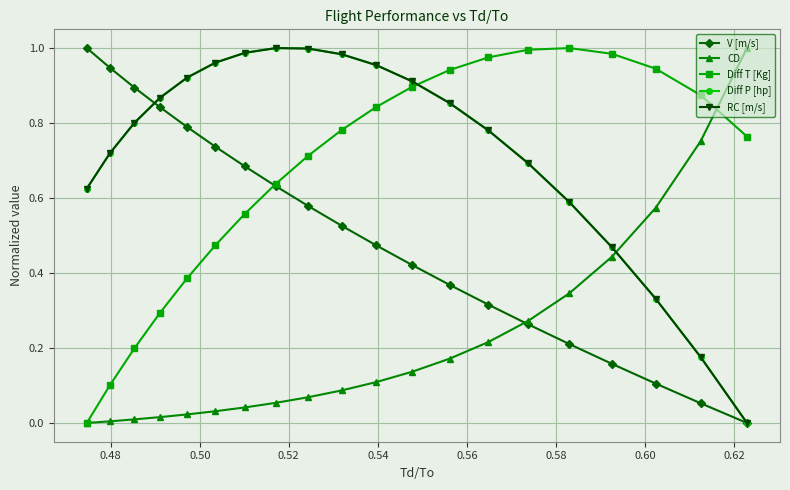

Is it true that RC [m/s] equals 0.6 at 0.62?

False